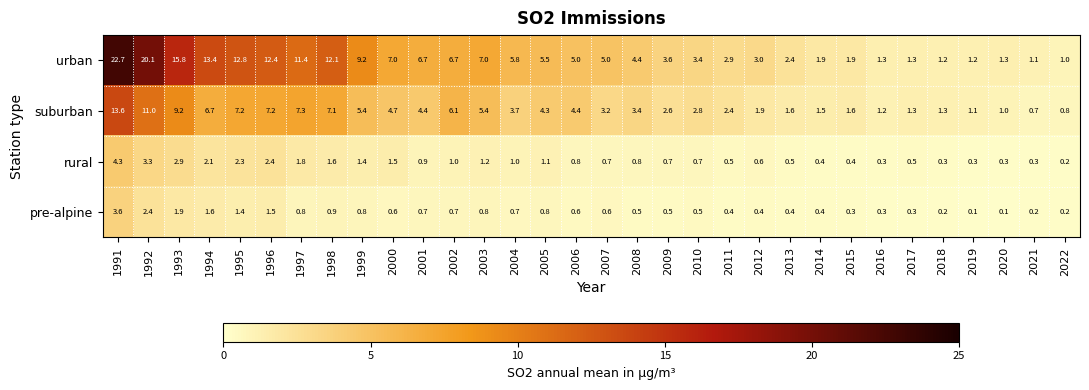

How many distinct data groups are displayed?

4